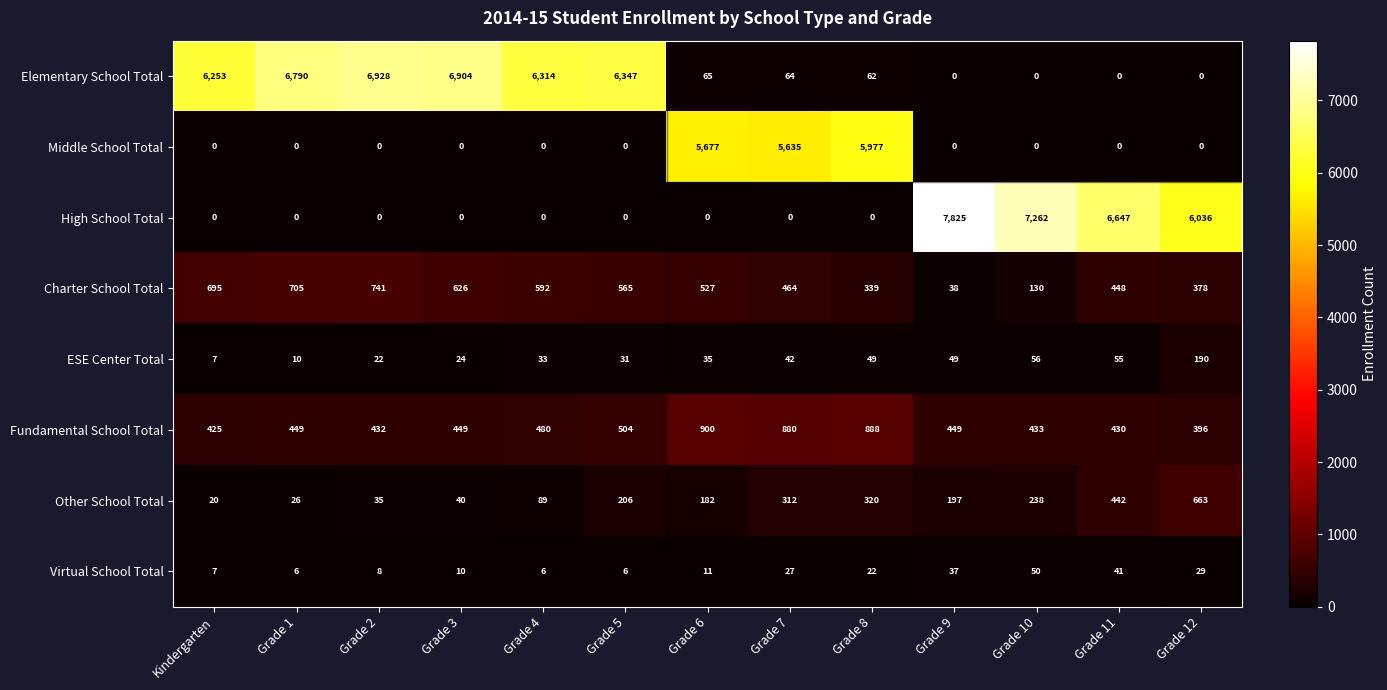

Is it true that Other School Total equals 120 at Grade 6?

False